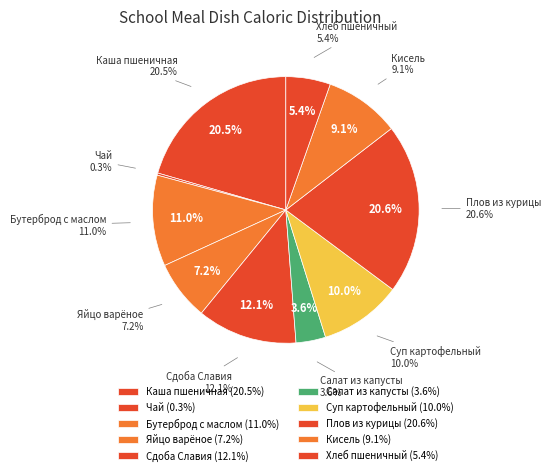

Combined, do Хлеб пшеничный and Плов из куриной грудки account for over 50%?

No